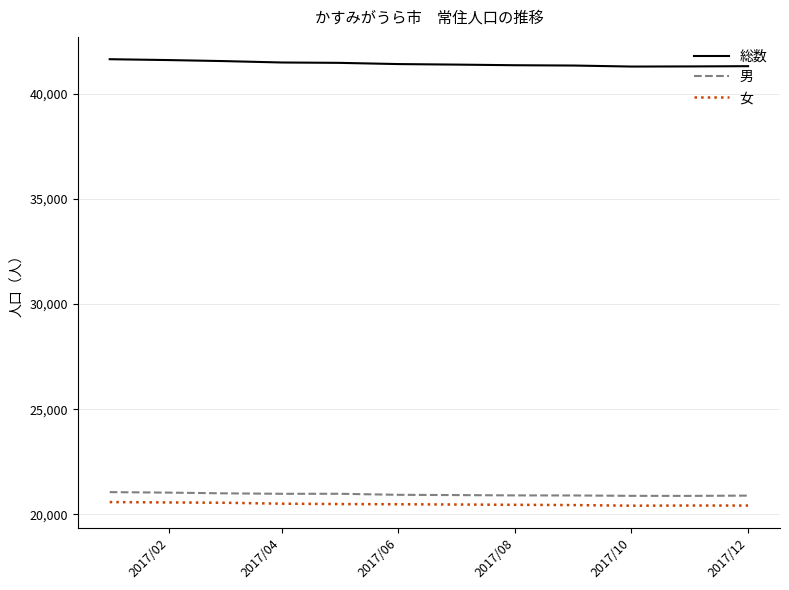

Which series has the largest total across all categories?

総数